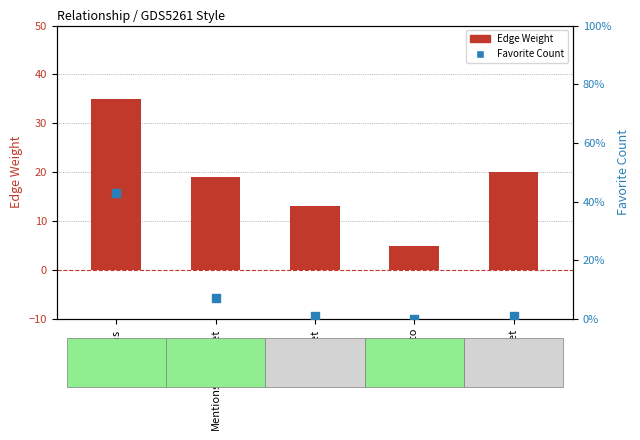

At which category is the sum across all series the highest?

Mentions